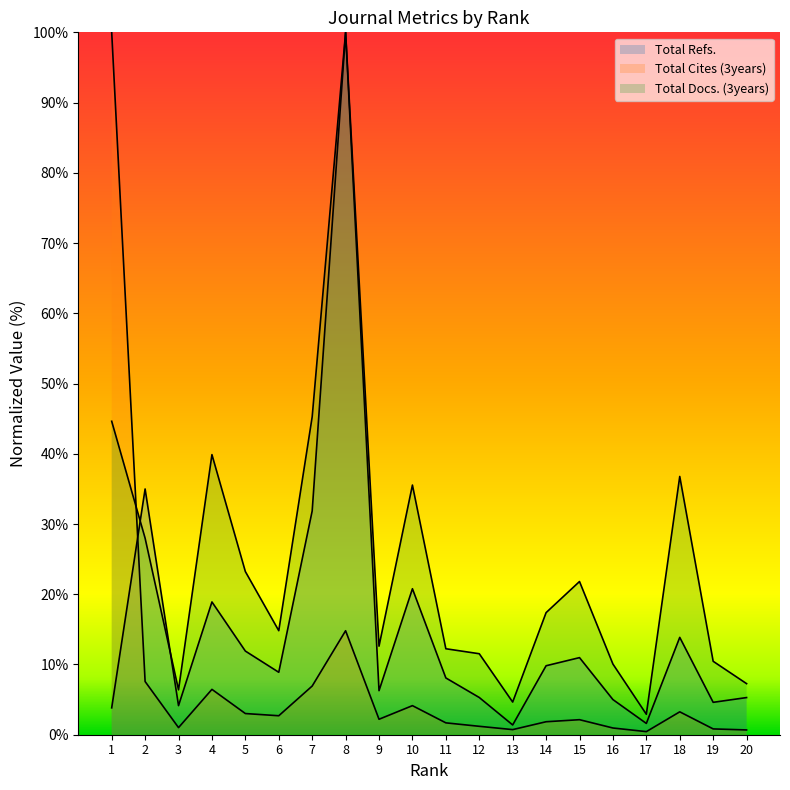

How many intersections are there between Total Cites (3years) and Total Docs. (3years)?

1